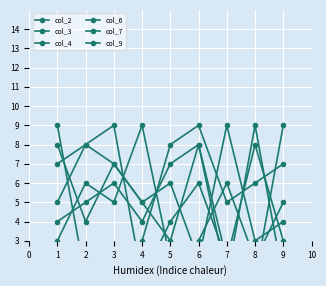

Which series has the largest range (max minus min)?

col_2